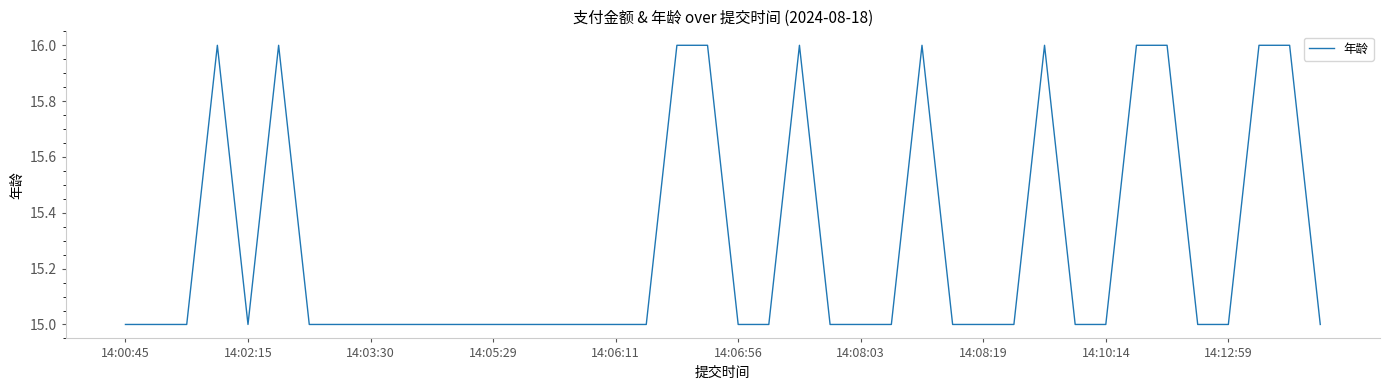

What is the smallest value displayed?

15